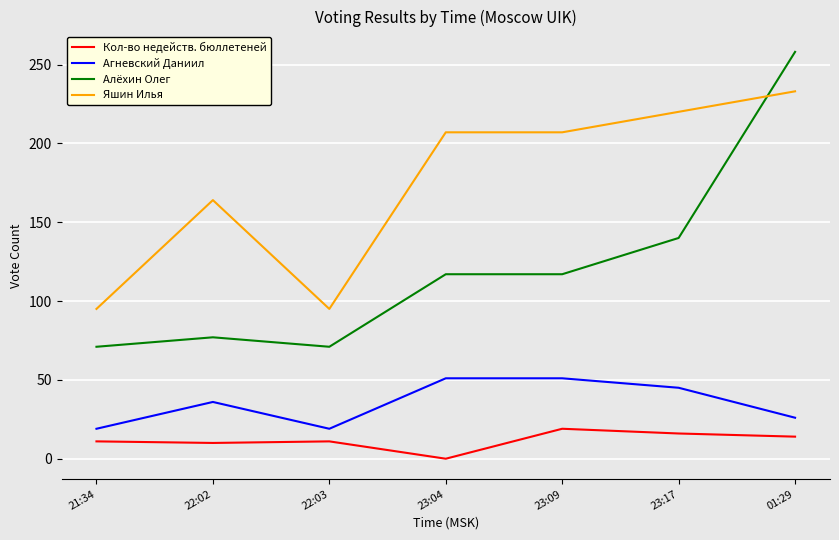

What is the difference between the maximum and second lowest values in the Кол-во недейств. бюллетеней series?

9